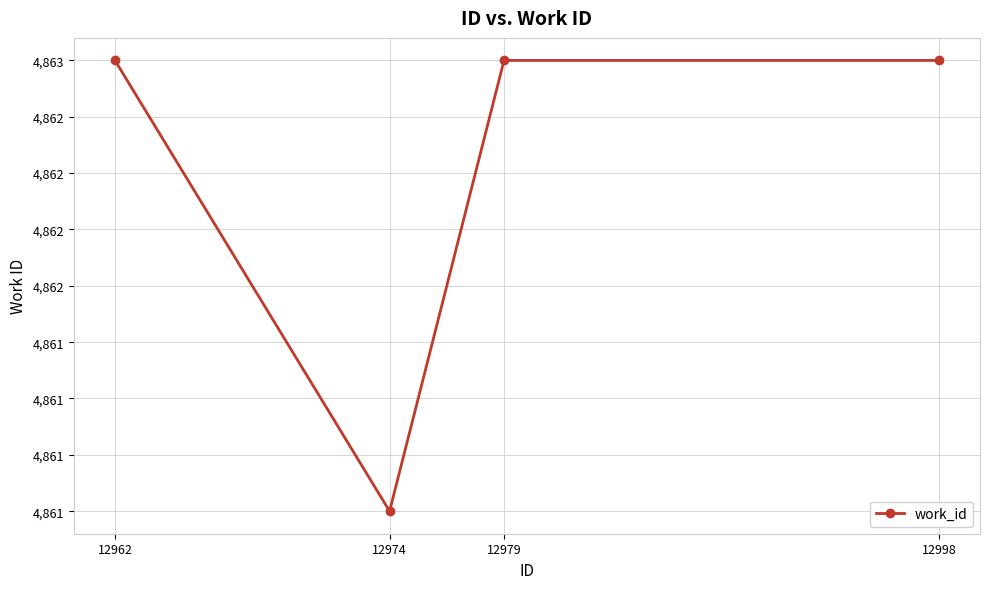

Where is the first local minimum?

12974